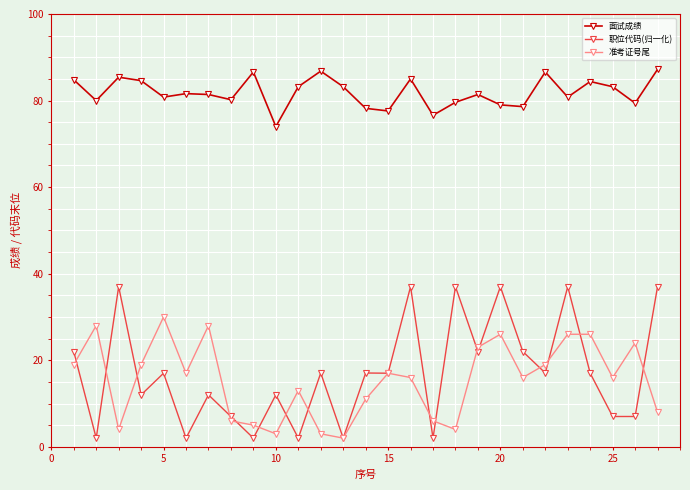

What is the value of the 职位代码(归一化) point at the 25th from the left?

7.0